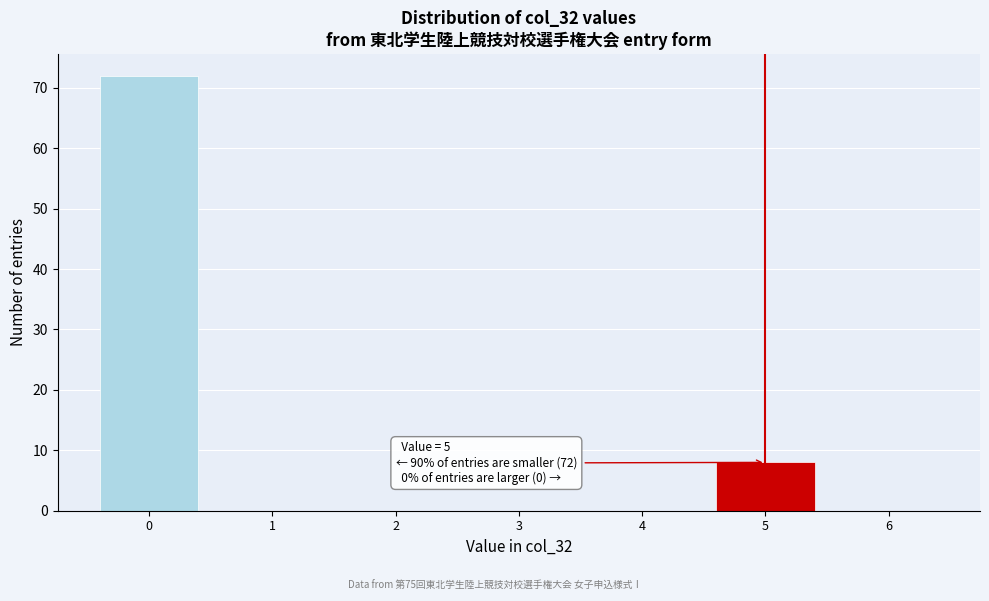

Which range on the x-axis has the tallest bar?

-0.5 to 0.5